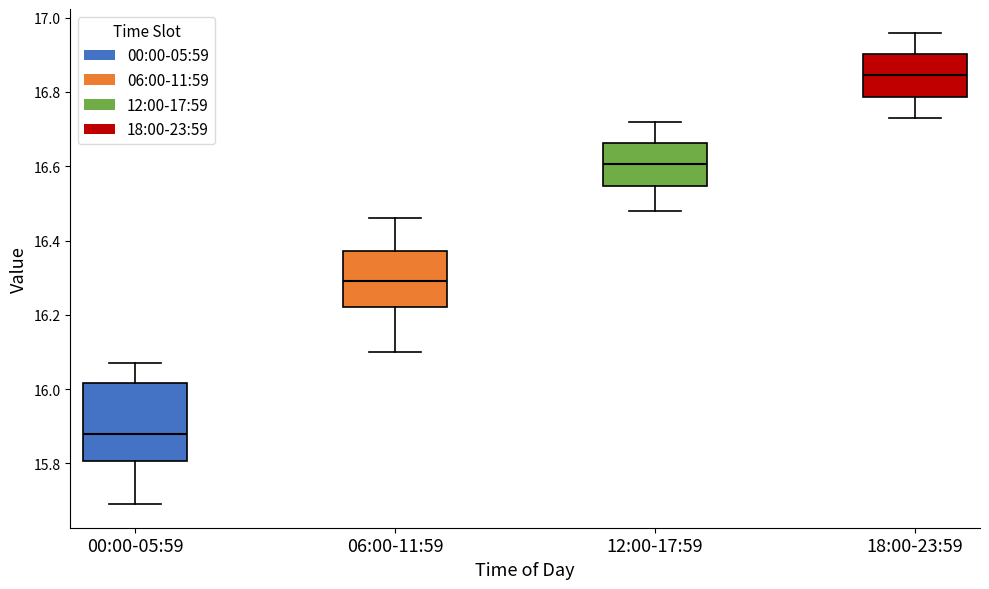

Reading left to right, transcribe this box plot: for each box, give where its median line is, the range the box spans, and where its two whiskers end, as read against the y-axis. The values are not printed on the chart, so give them approximately, as read against the axis.

00:00-05:59: median 15.88, box 15.80 to 16.02, whiskers 15.70 to 16.08
06:00-11:59: median 16.30, box 16.22 to 16.38, whiskers 16.10 to 16.46
12:00-17:59: median 16.60, box 16.54 to 16.66, whiskers 16.48 to 16.72
18:00-23:59: median 16.84, box 16.78 to 16.90, whiskers 16.74 to 16.96